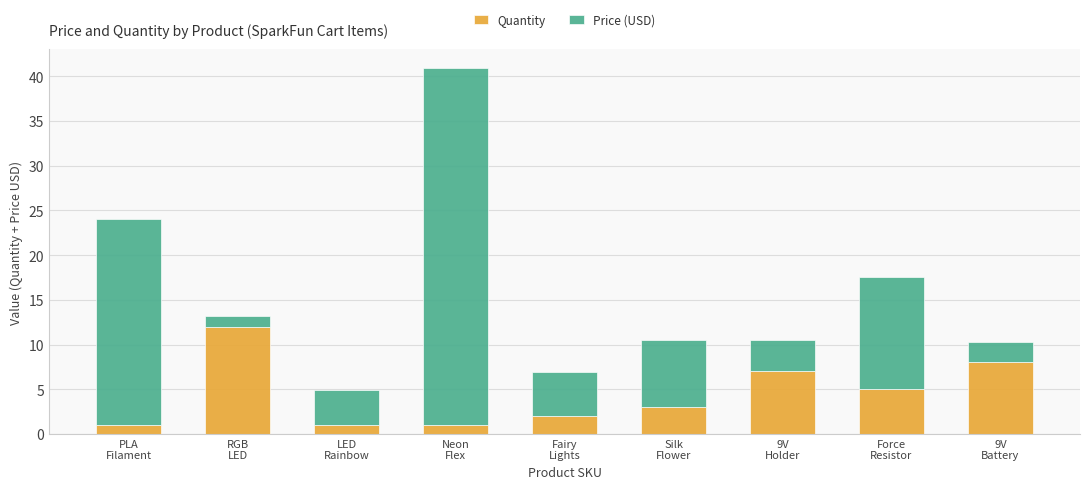

What is the minimum value for Quantity?

1.0